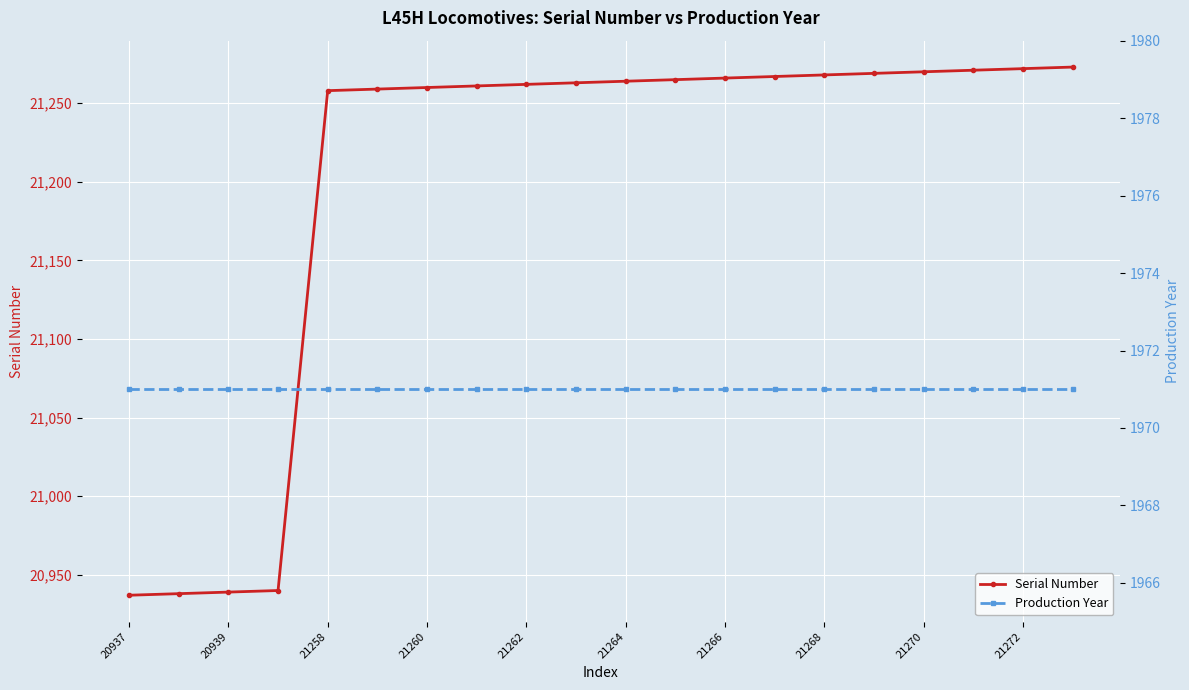

True or false: Serial Number and Production Year cross at least once.

False